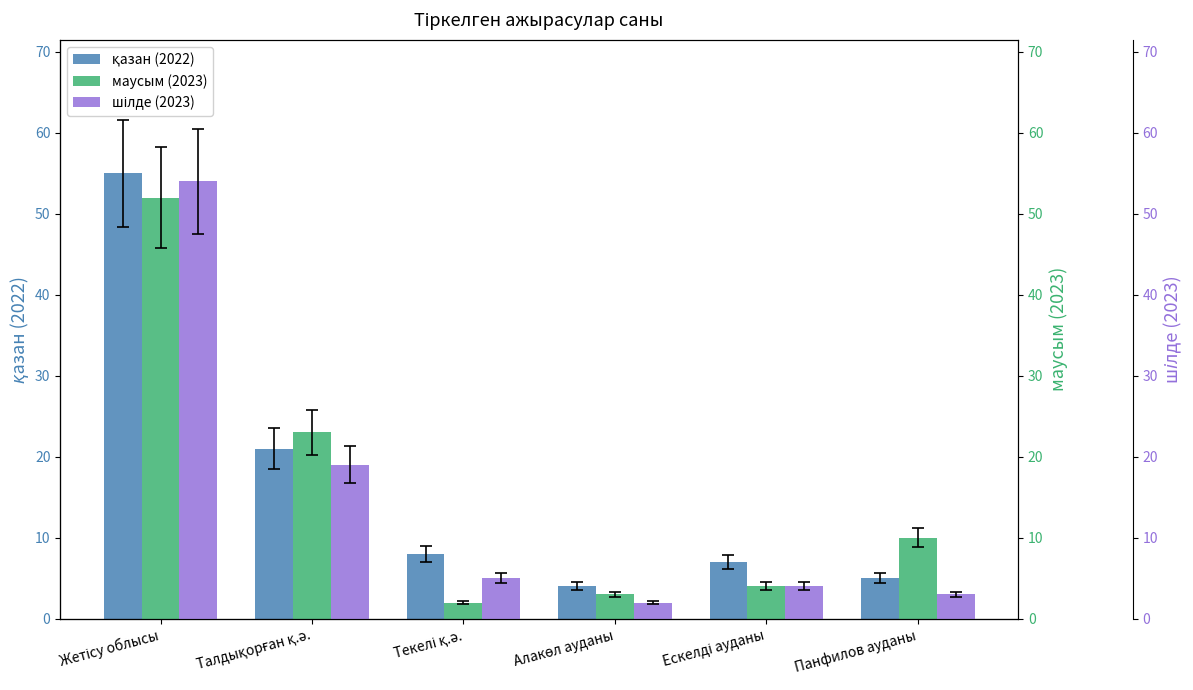

What is the minimum value for қазан (2022)?

4